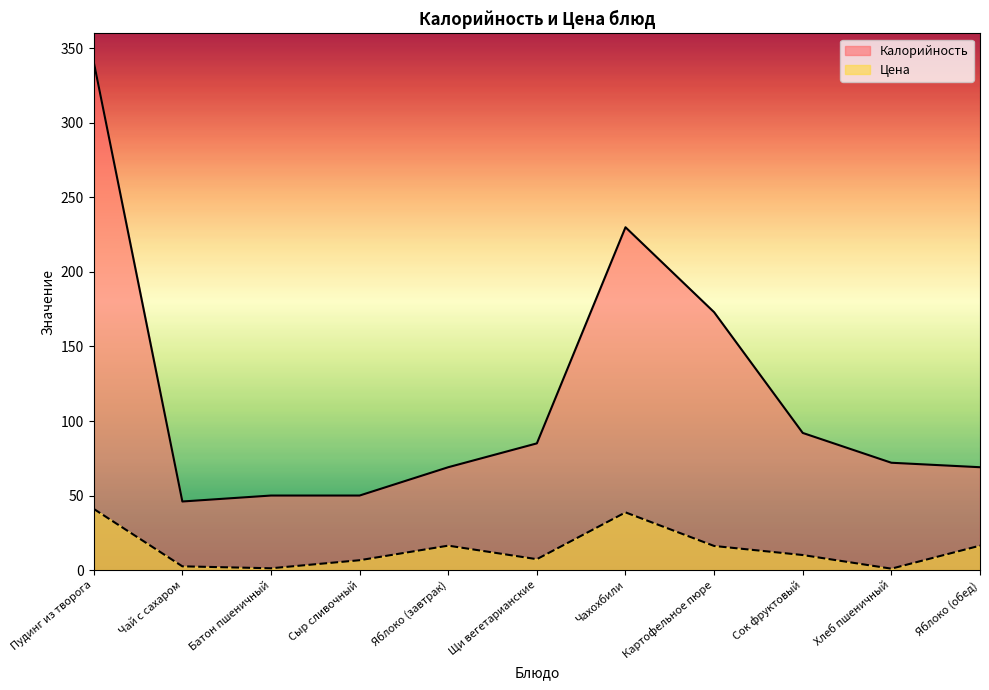

True or false: Калорийность and Цена intersect in this chart.

False